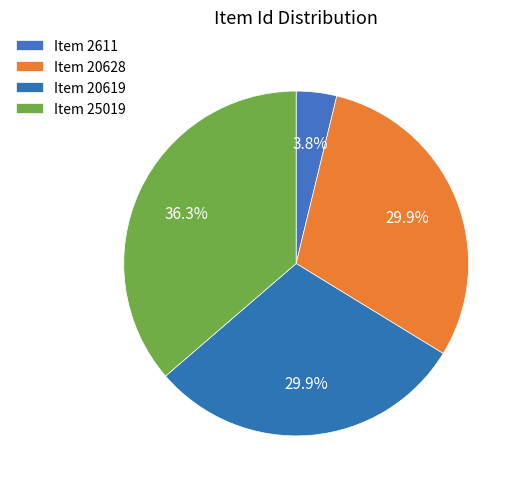

What is the largest slice in the pie chart?

Item 25019